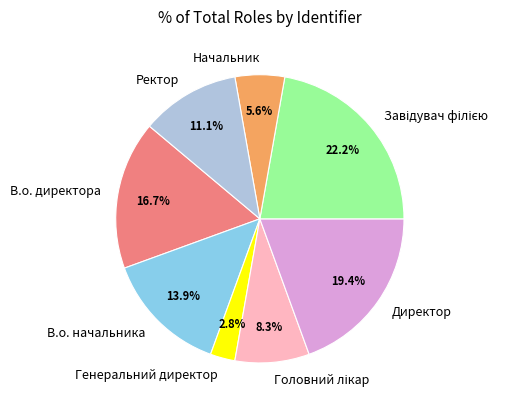

Is Директор the majority of the pie?

No